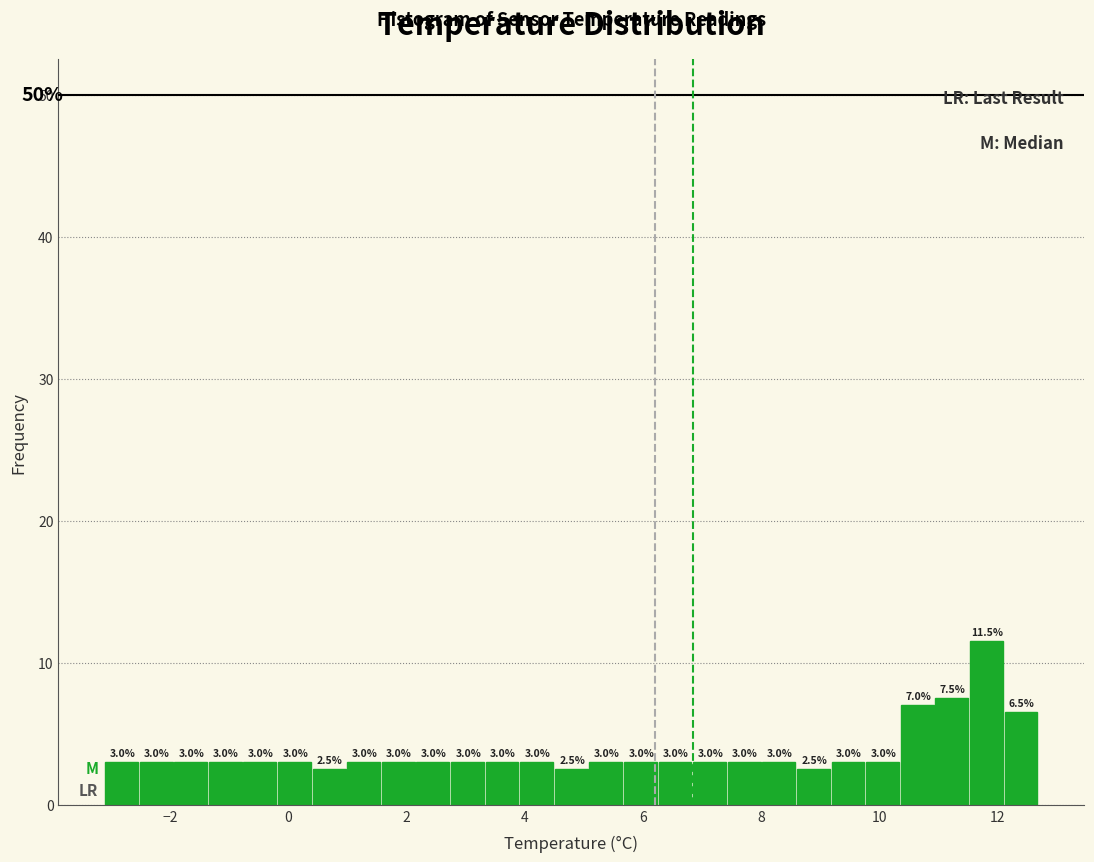

Around what value on the x-axis is the tallest bar? Give the approximate position of its centre, as read against the axis.

11.8